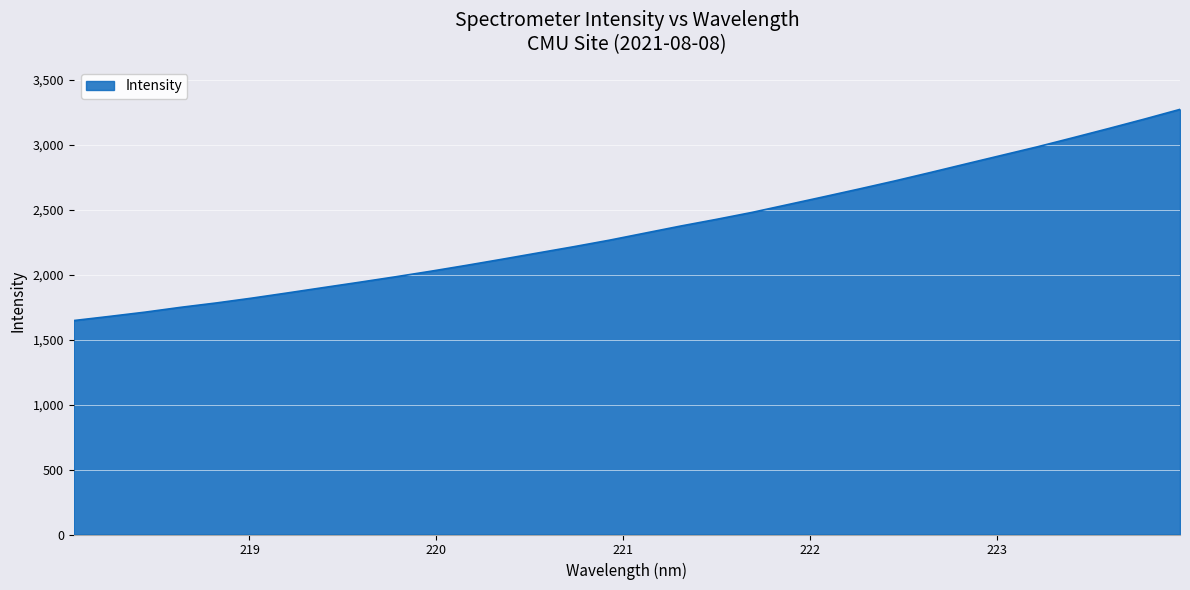

What is the difference between the maximum and minimum values?

1625.9